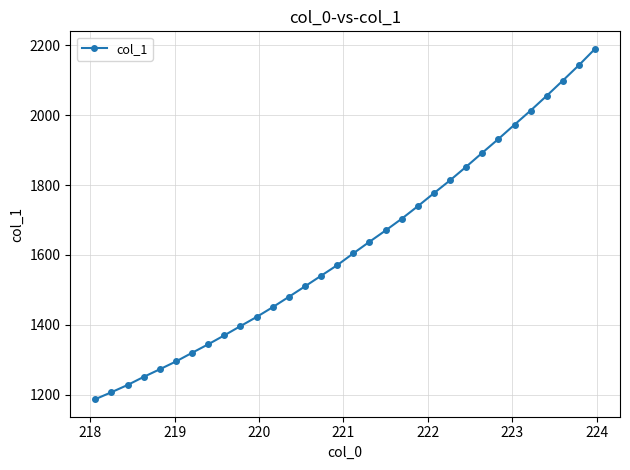

What is the value of the 12th point from the left?

1450.2